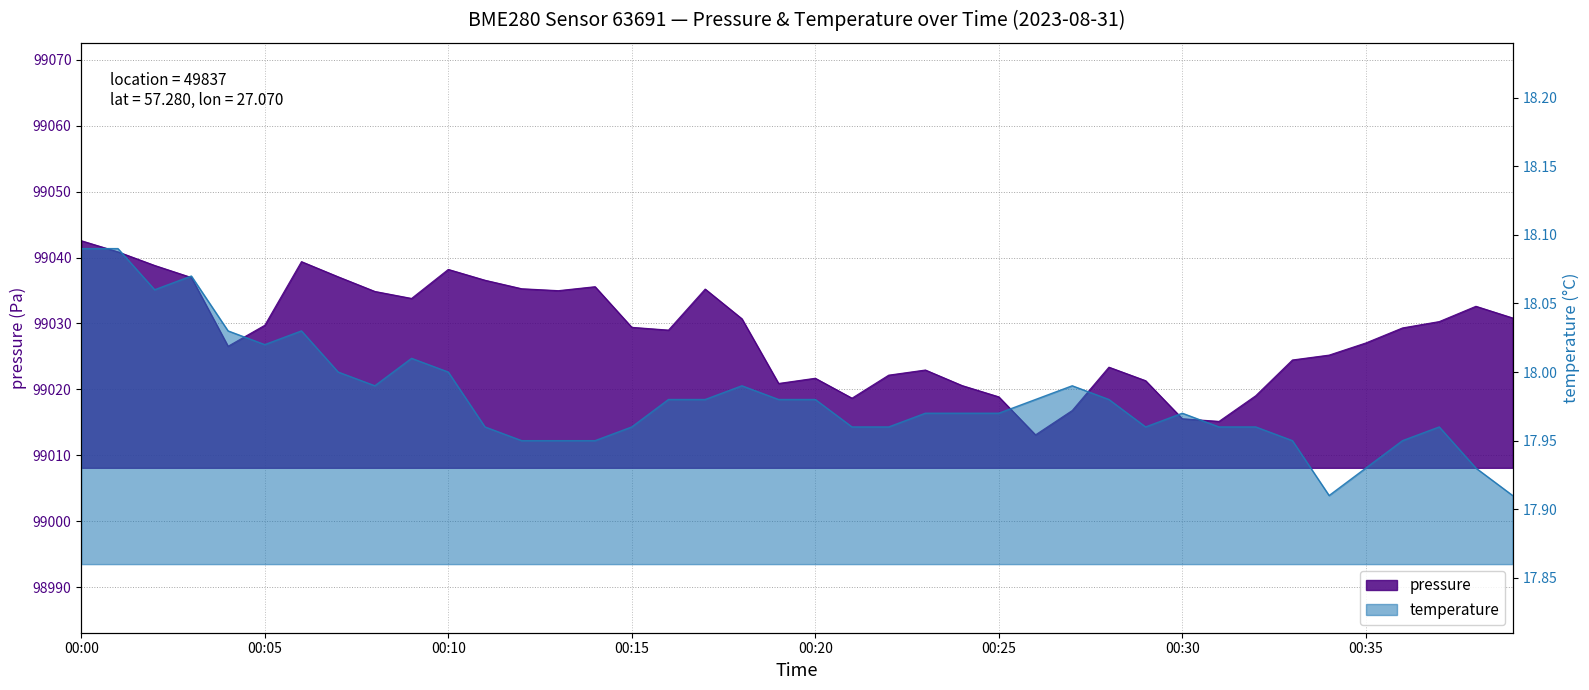

Rank the series by their maximum value, from highest to lowest.

pressure, temperature